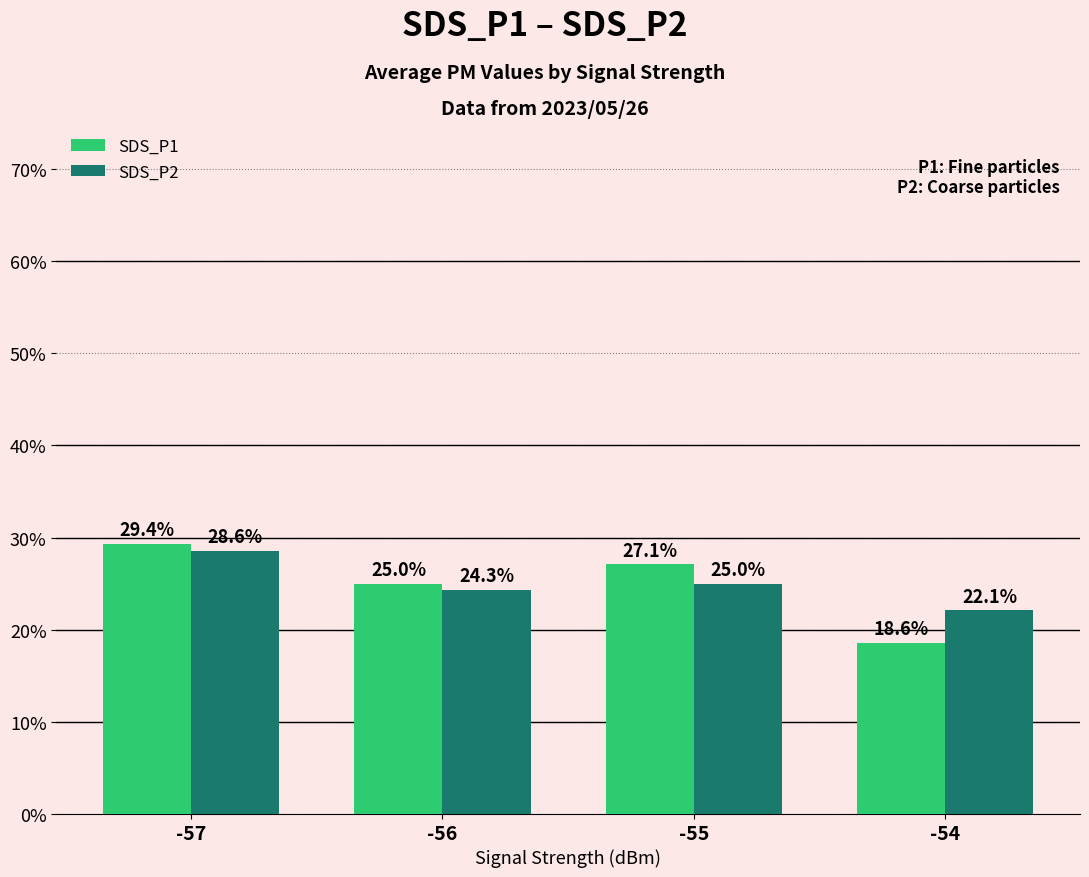

What is the difference between the maximum and minimum values in the SDS_P1 series?

10.8